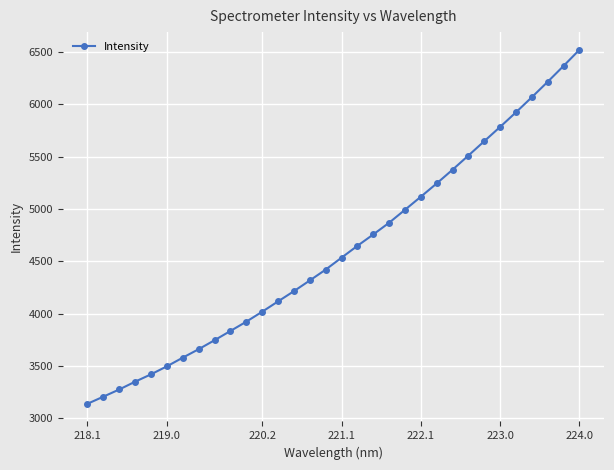

What is the minimum value shown in the chart?

3140.2